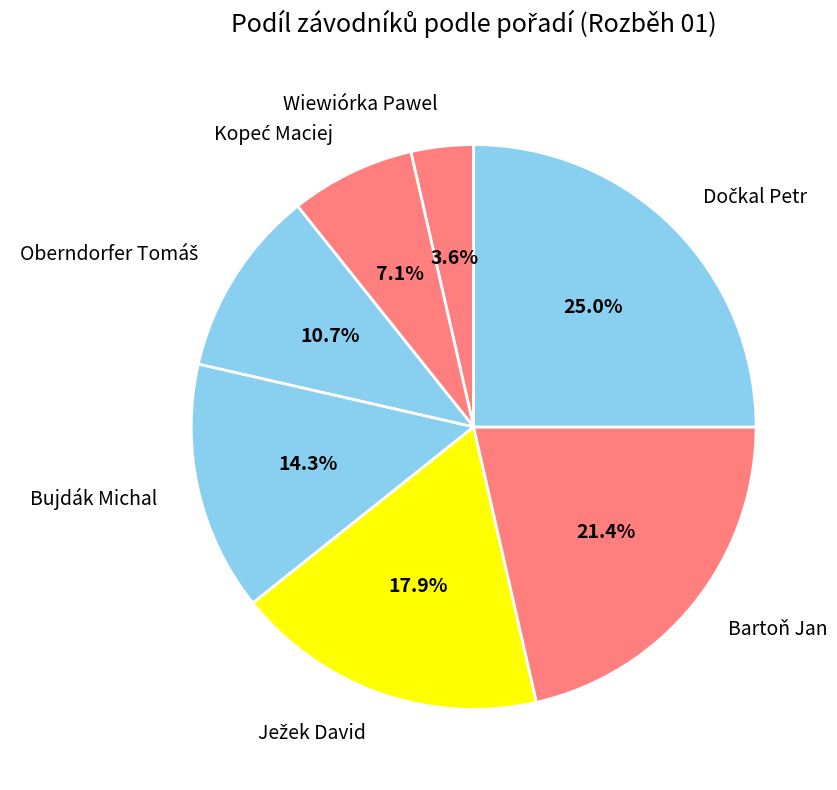

What portion of the pie excludes Bartoň Jan?

78.6%